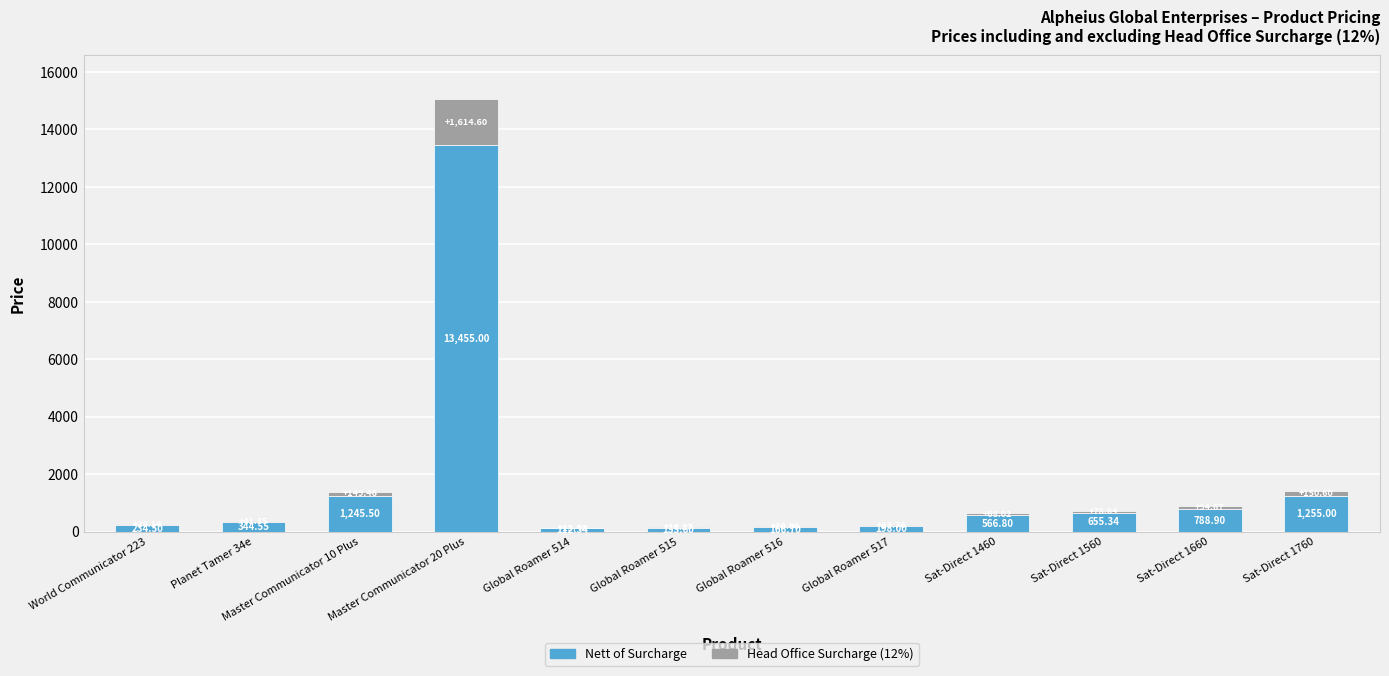

What is the total value across all series at Global Roamer 517?

221.8